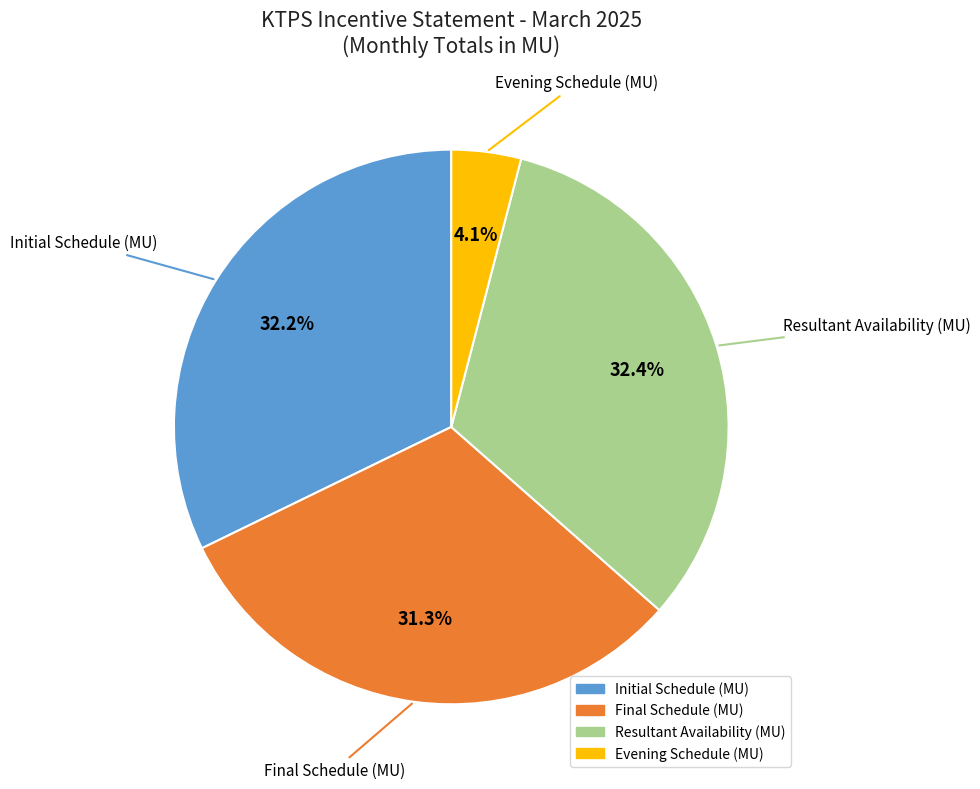

Which category has the smallest portion of the pie?

Evening Schedule (MU)